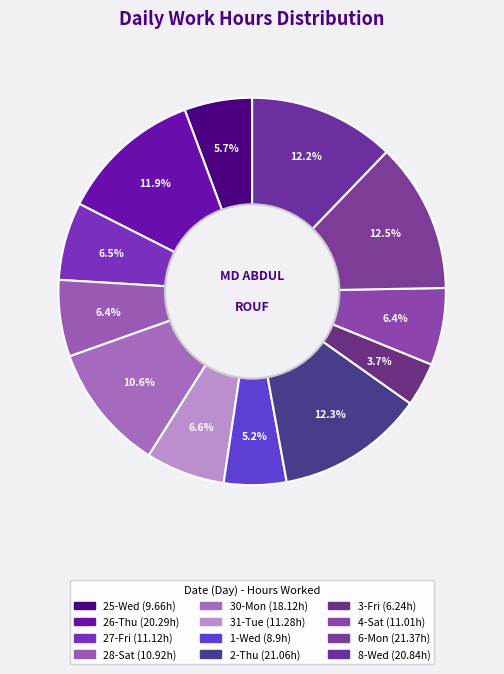

To the nearest percent, what portion does 30-Mon represent?

11%